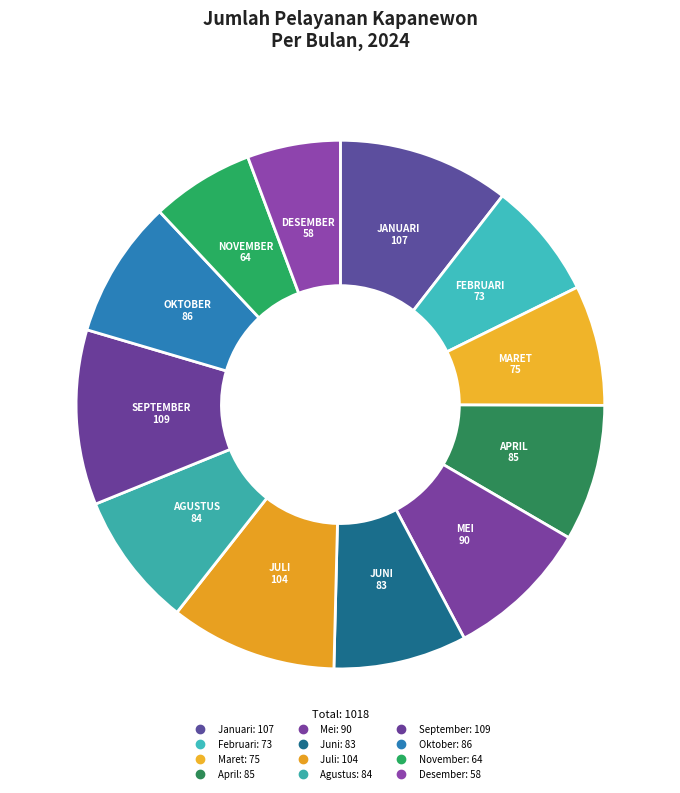

What is the ratio of the value at Agustus to the value at Juni?

1.0